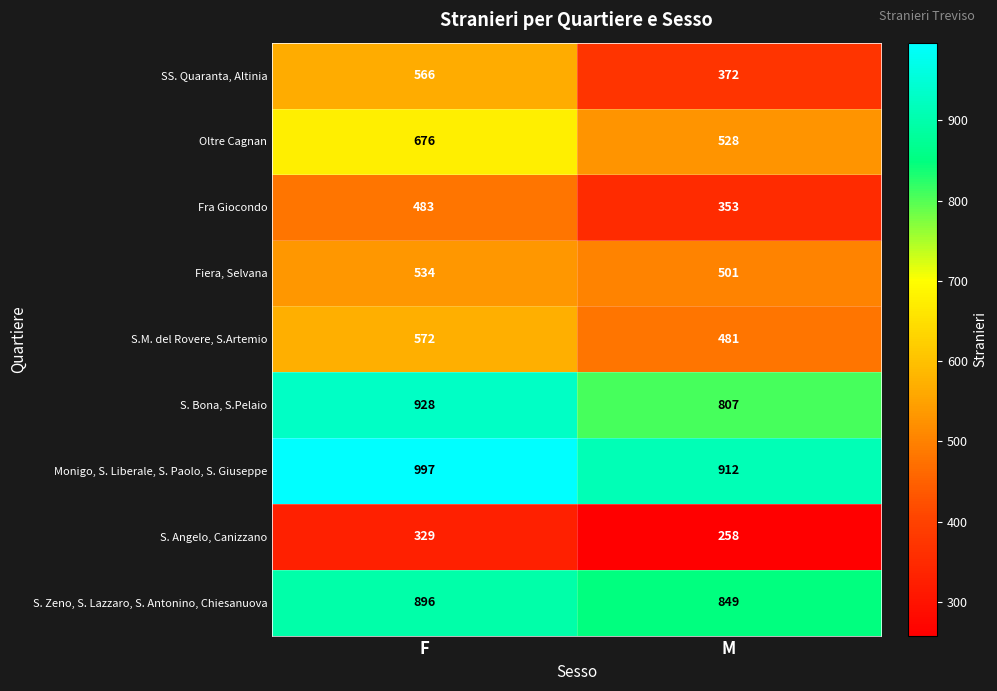

What is the difference between the maximum and minimum values in the S.M. del Rovere, S.Artemio series?

91